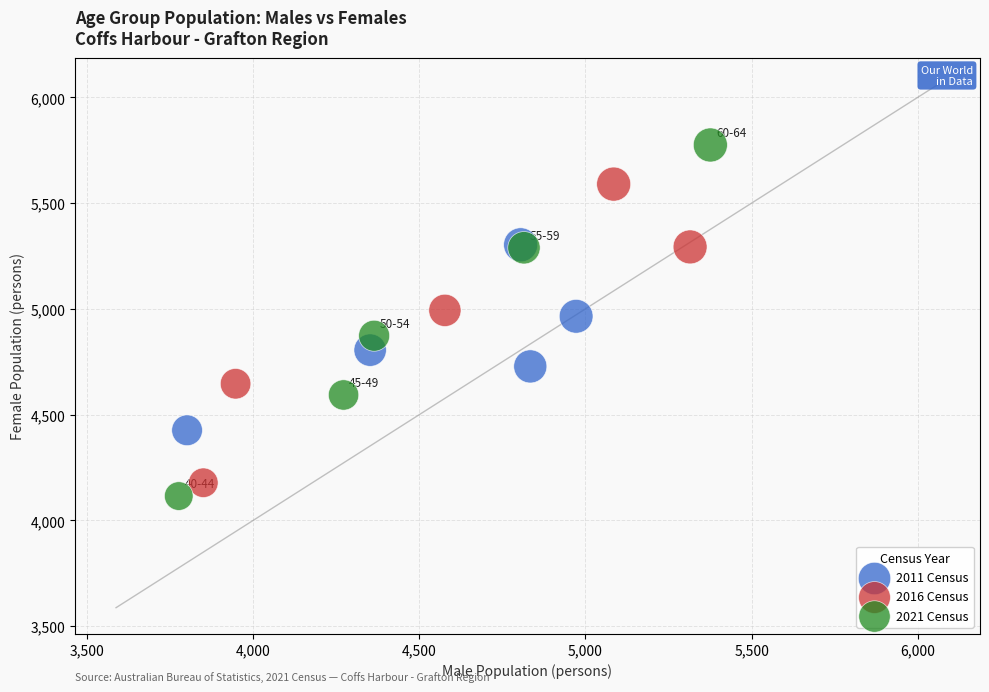

Which series contains the highest Y value?

2021 Census